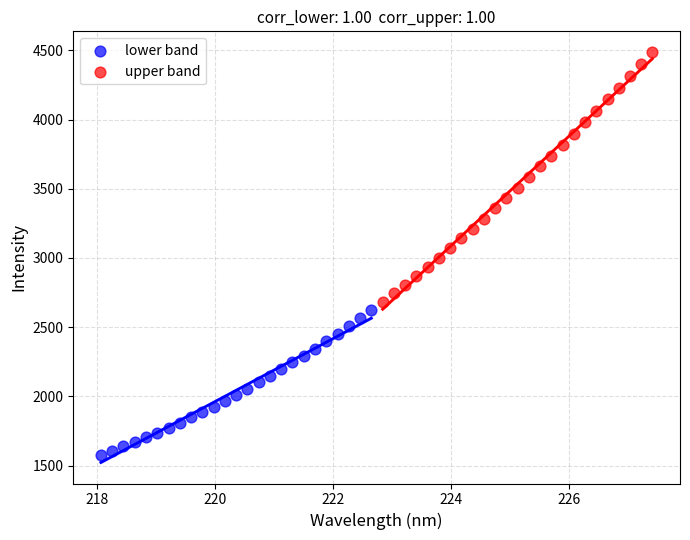

Which series has the widest spread of Y values?

upper band